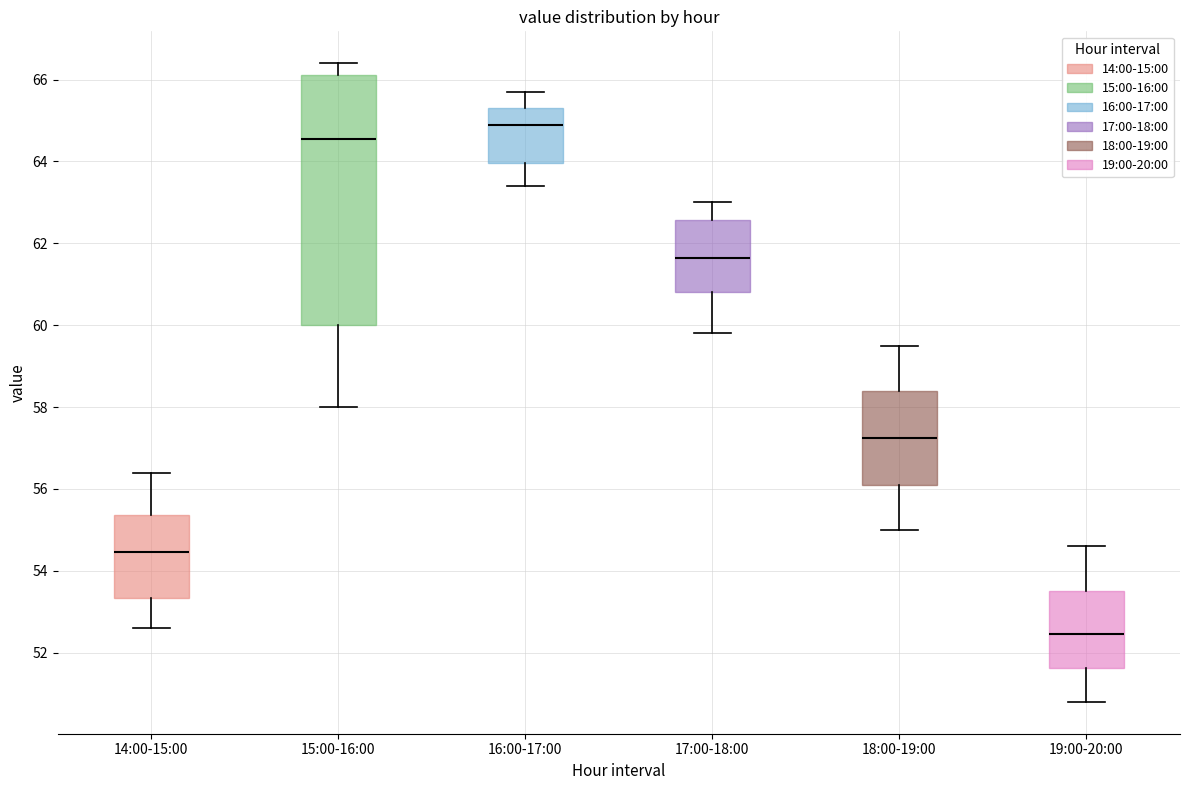

Reading left to right, read every box against the y-axis: the position of its median line, the range the box covers, and the ends of its whiskers. The values are not printed on the chart, so give them approximately, as read against the axis.

14:00-15:00: median 54.4, box 53.4 to 55.4, whiskers 52.6 to 56.4
15:00-16:00: median 64.6, box 60.0 to 66.2, whiskers 58.0 to 66.4
16:00-17:00: median 65.0, box 64.0 to 65.4, whiskers 63.4 to 65.8
17:00-18:00: median 61.6, box 60.8 to 62.6, whiskers 59.8 to 63.0
18:00-19:00: median 57.2, box 56.2 to 58.4, whiskers 55.0 to 59.6
19:00-20:00: median 52.4, box 51.6 to 53.6, whiskers 50.8 to 54.6